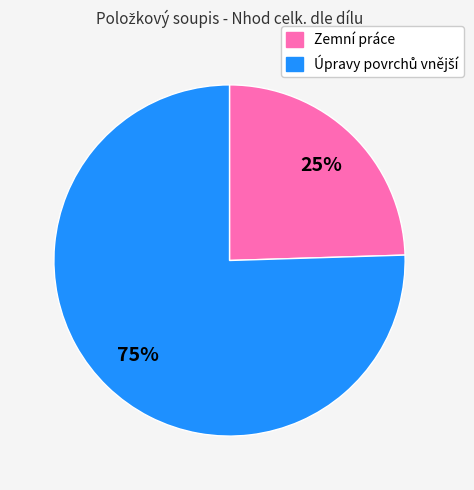

To the nearest percent, what is the average slice percentage?

50%